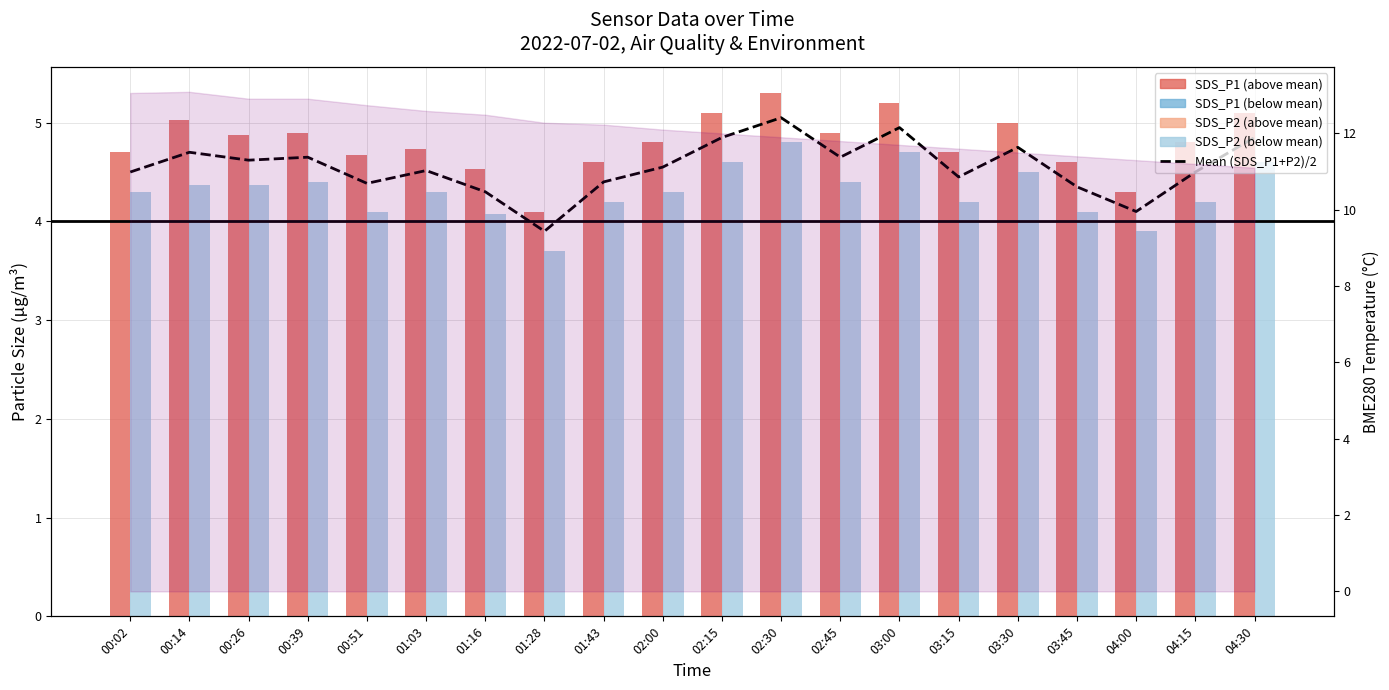

Approximately how many times larger is the value at 04:30 compared to 03:15?

1.1